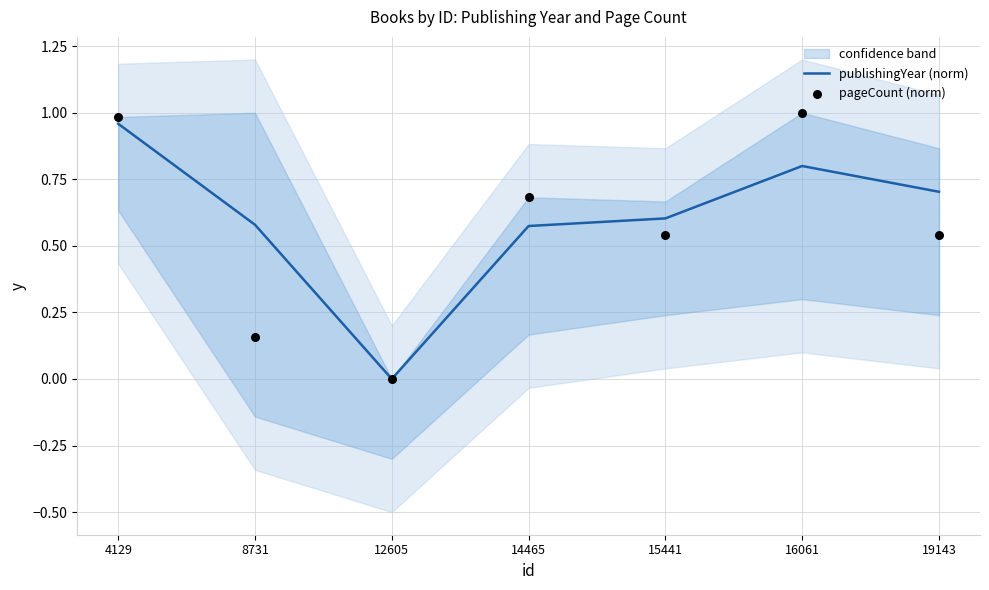

What are all the series names shown in the legend?

publishingYear (norm), pageCount (norm)